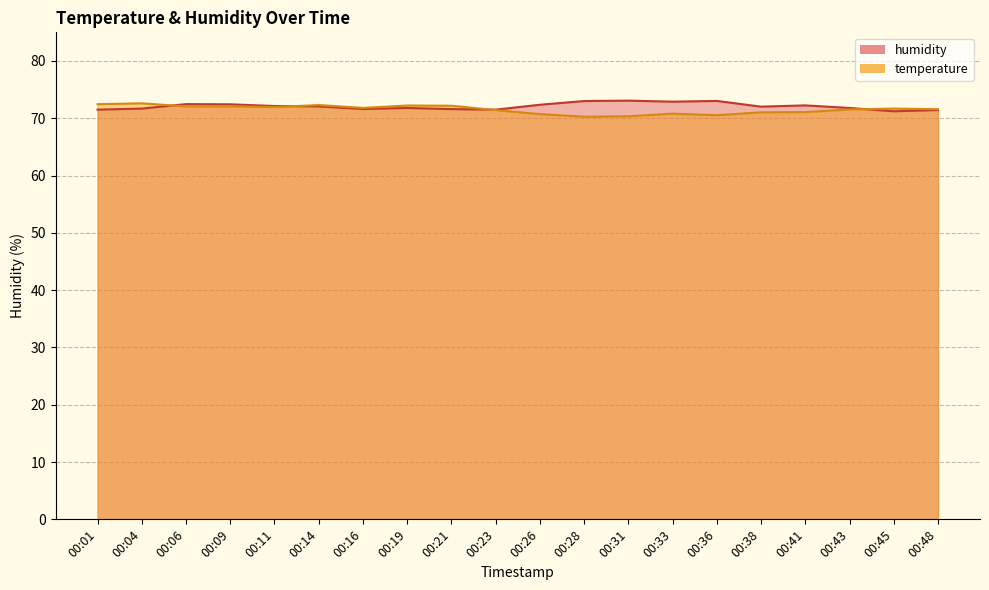

Is it true that humidity equals 72.2 at 00:41?

True